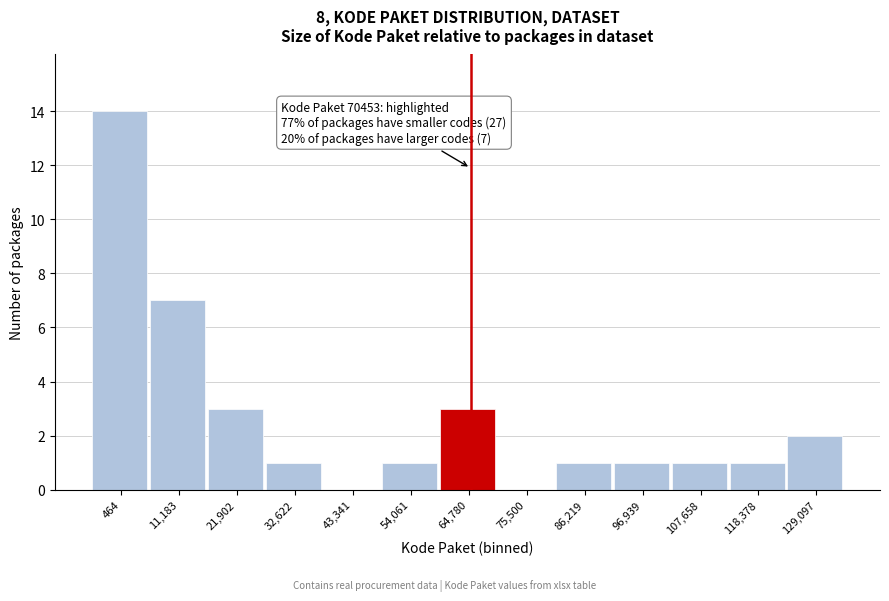

Reading left to right, list all the values displayed in this chart.

464=14	11,183=7	21,902=3	32,622=1	43,341=0	54,061=1	64,780=3	75,500=0	86,219=1	96,939=1	107,658=1	118,378=1	129,097=2